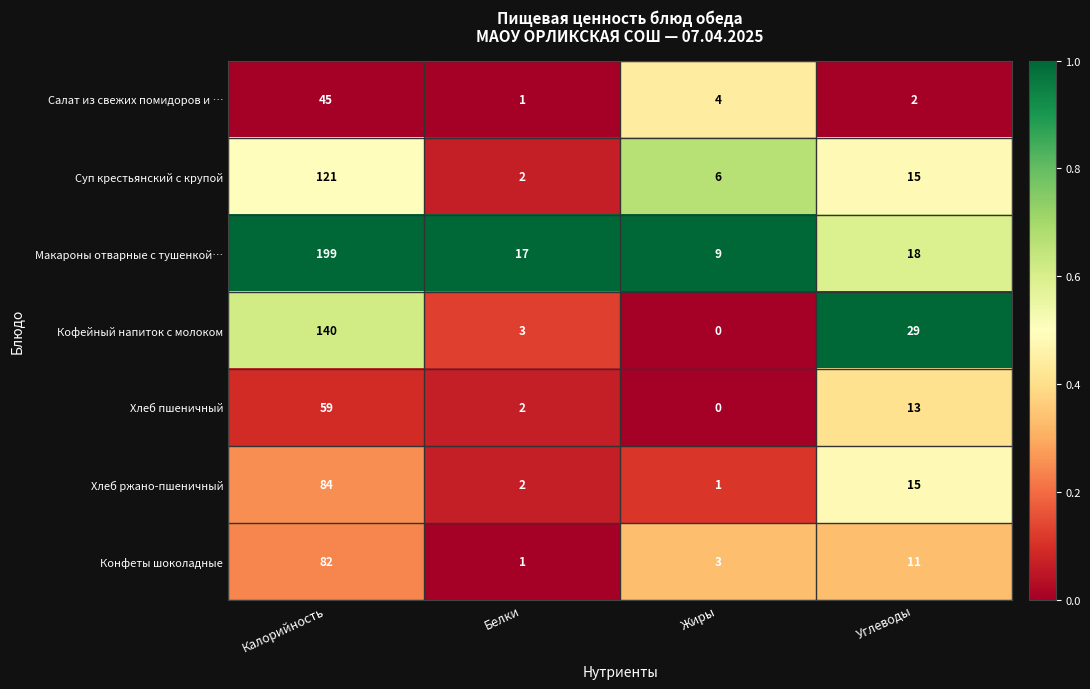

Which series has the widest spread of values?

Макароны отварные с тушенкой…